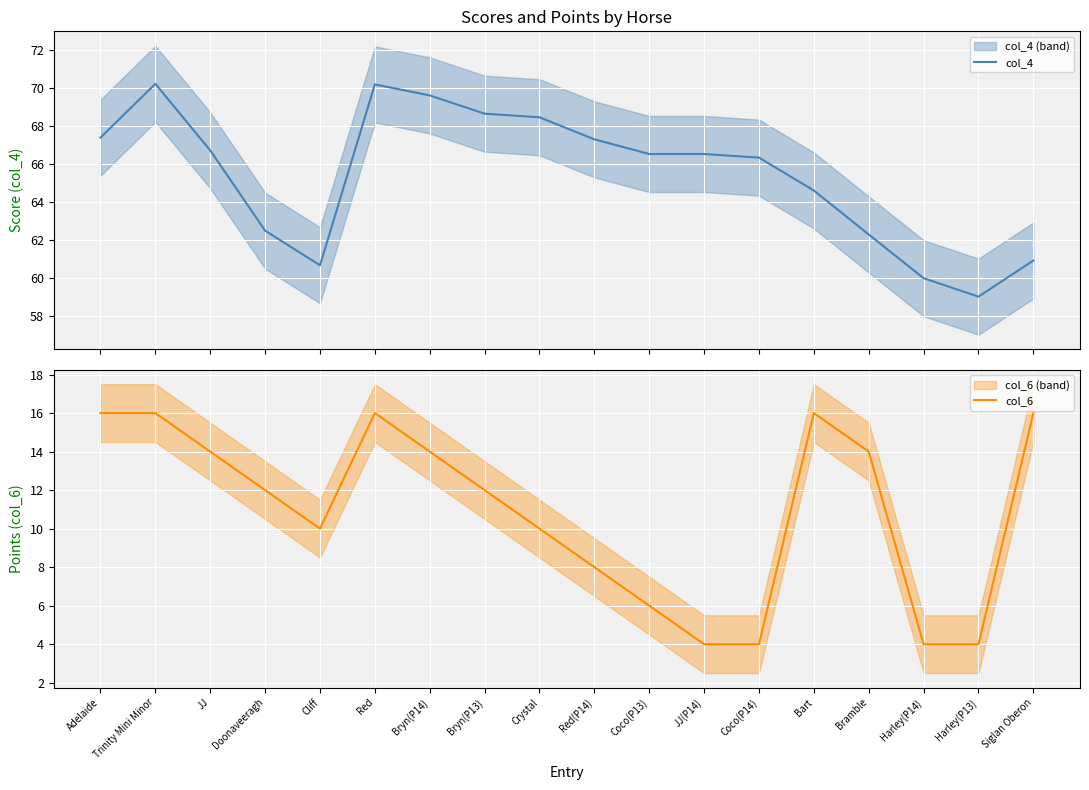

Rank the categories by col_6 value from lowest to highest.

JJ(P14), Coco(P14), Harley(P14), Harley(P13), Coco(P13), Red(P14), Cliff, Crystal, Doonaveeragh, Bryn(P13), JJ, Bryn(P14), Bramble, Adelaide, Trinity Mini Minor, Red, Bart, Siglan Oberon